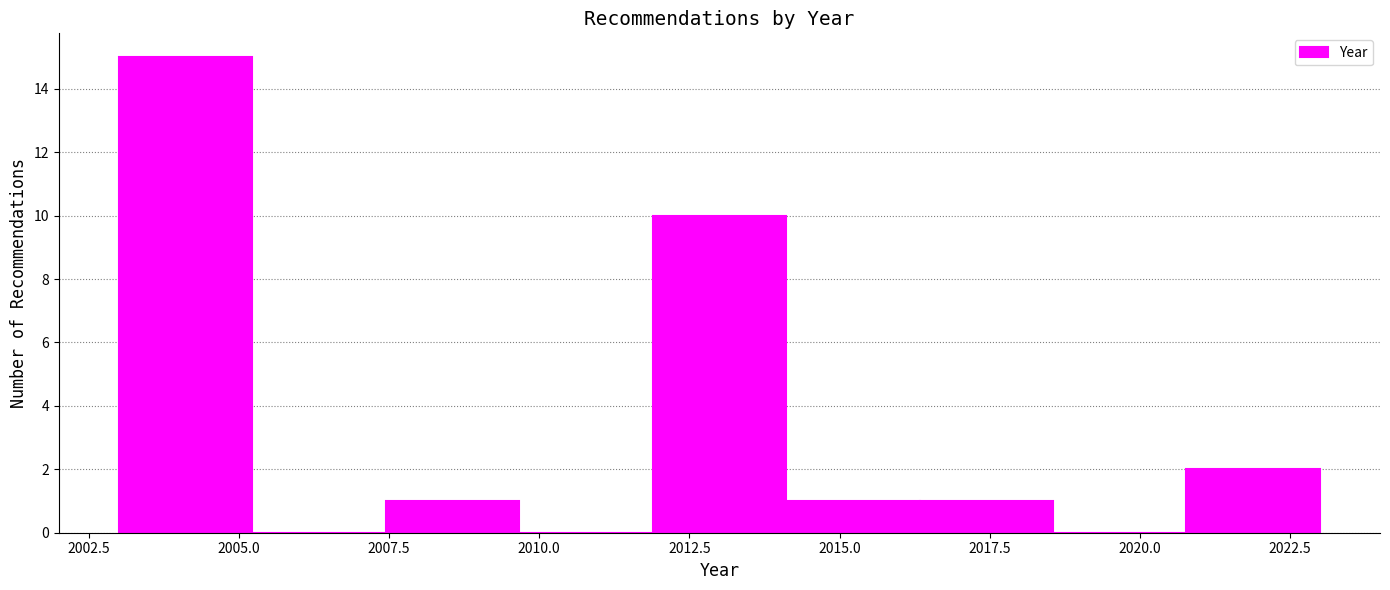

Reading left to right, transcribe this chart: for each bar, give the range it covers on the x-axis and its height. Neither the bar edges nor the heights are printed on the chart, so give them approximately, as read against the axes.

2003.0 to 2005.0: 15
2005.0 to 2007.5: 0
2007.5 to 2009.5: 1
2009.5 to 2012.0: 0
2012.0 to 2014.0: 10
2014.0 to 2016.5: 1
2016.5 to 2018.5: 1
2018.5 to 2021.0: 0
2021.0 to 2023.0: 2